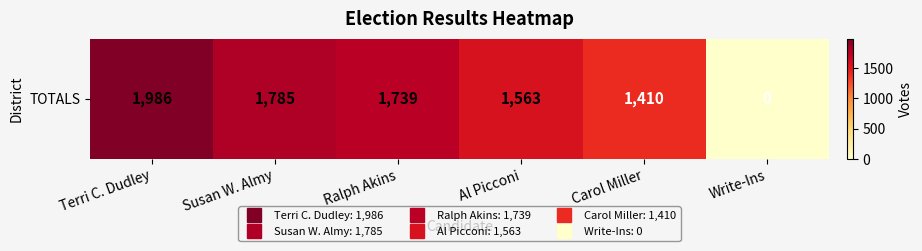

Where does the data first go above 1739?

Terri C. Dudley